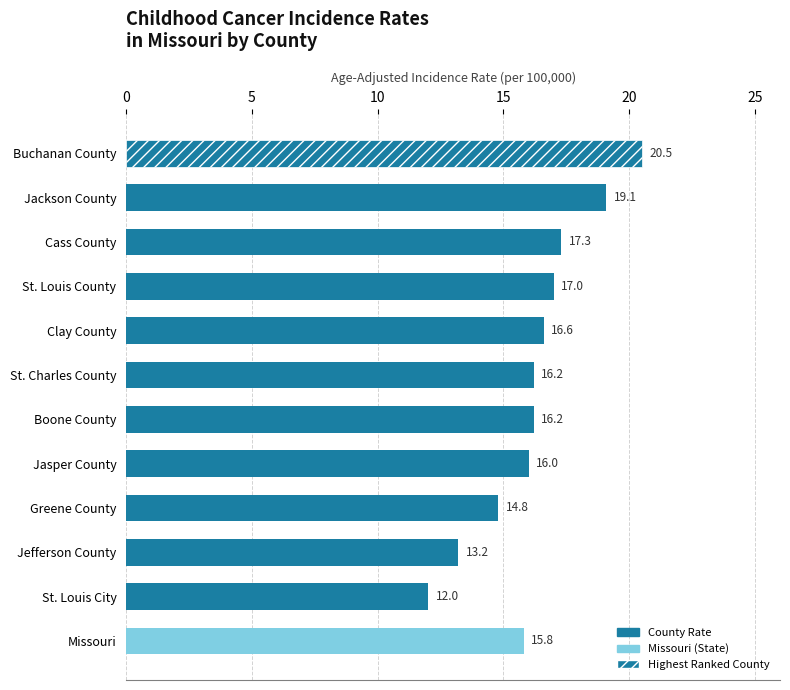

Does the chart contain stacked bars?

No